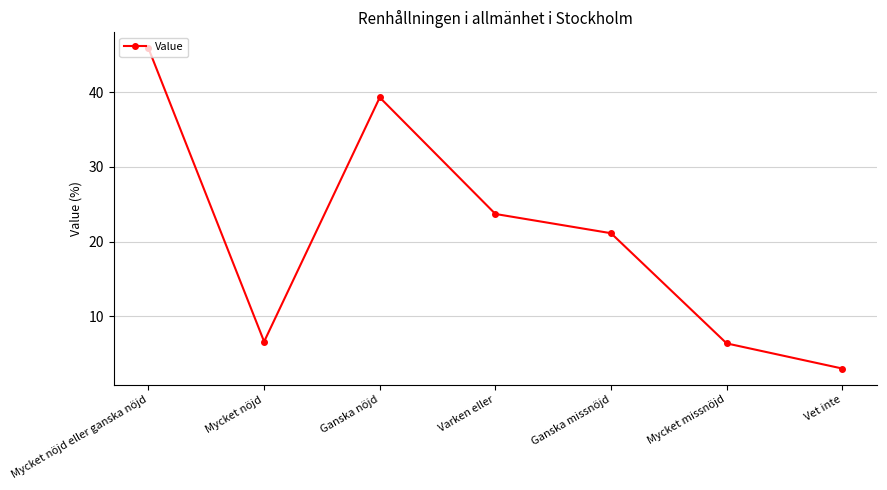

What is the maximum value shown in the chart?

45.9